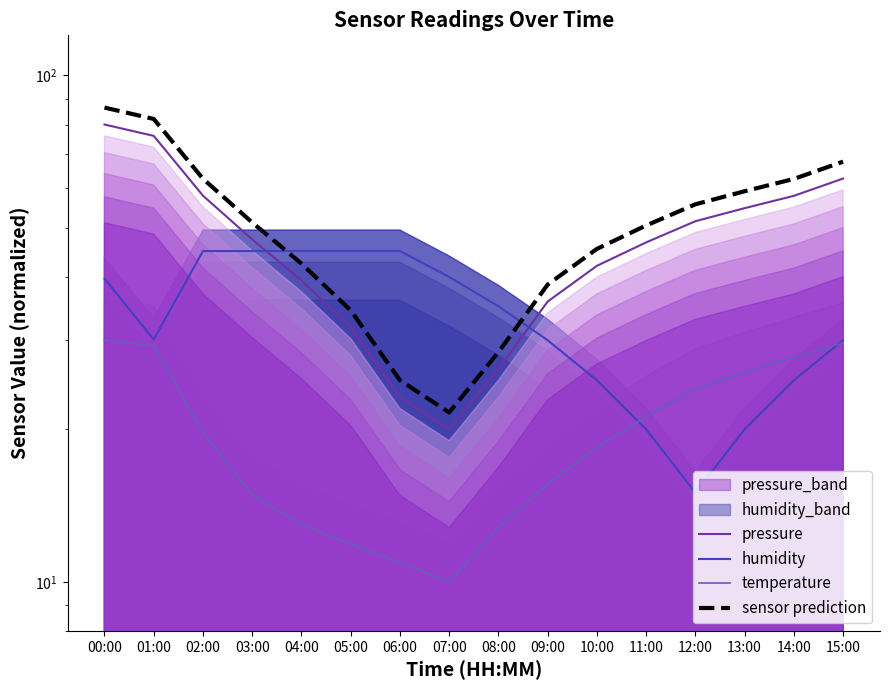

How many data points does each series have?

16